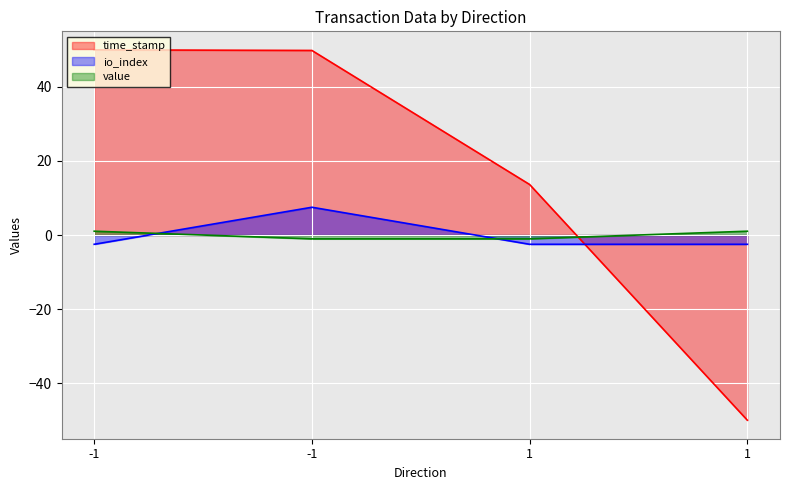

Which series changed the most between -1 and 1?

time_stamp